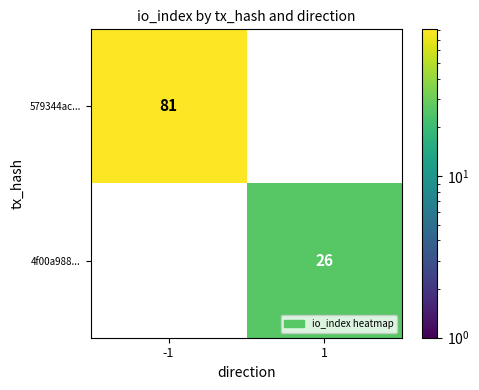

Is it true that 579344ac... equals 81 at -1?

True